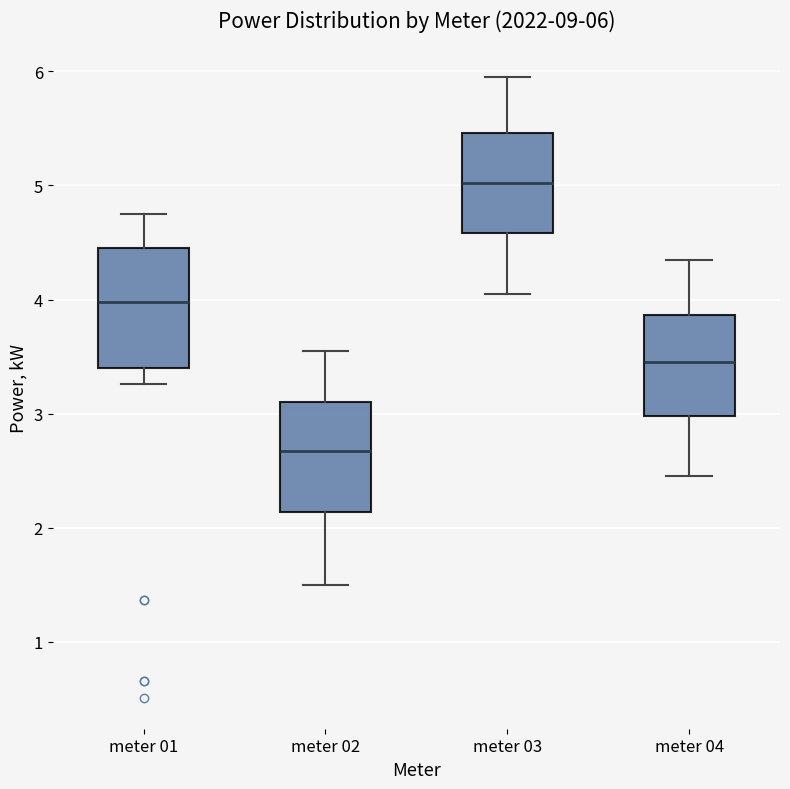

Which box has the lowest median line?

meter 02